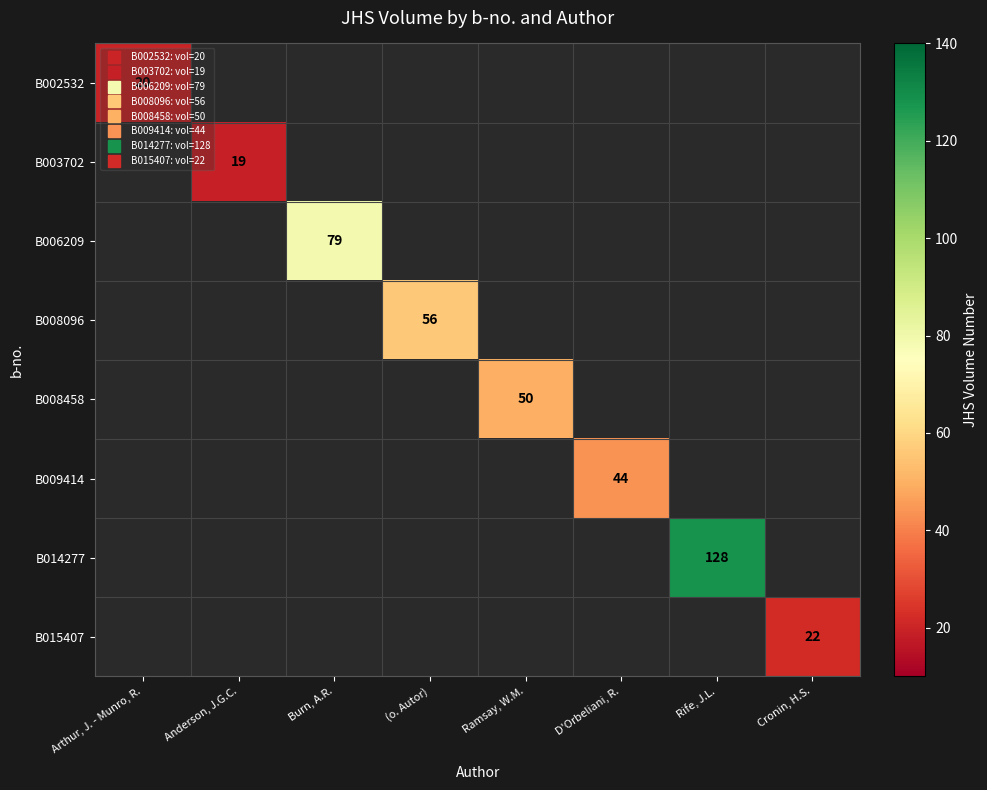

At Arthur, J. - Munro, R., list the series in order from smallest to largest.

B002532, B003702, B006209, B008096, B008458, B009414, B014277, B015407